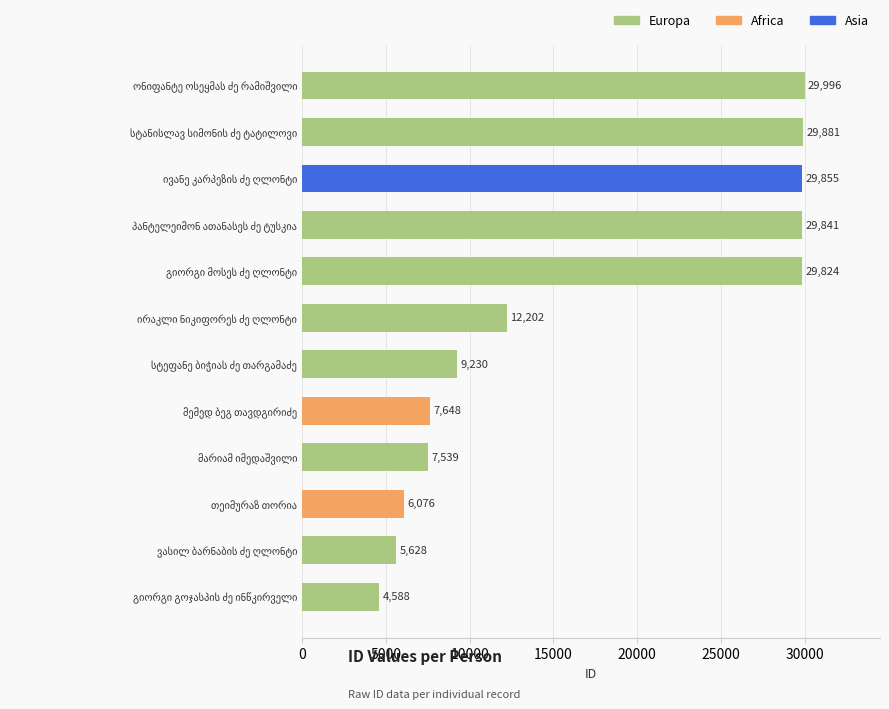

What is the sum of all values?

202308